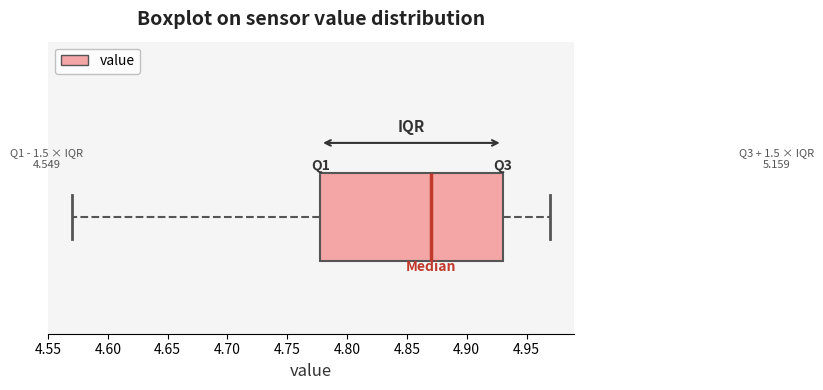

Transcribe this box plot: give where the median line is, the range the box spans, and where the two whiskers end, as read against the x-axis. The values are not printed on the chart, so give them approximately, as read against the axis.

median 4.87, box 4.78 to 4.93, whiskers 4.57 to 4.97